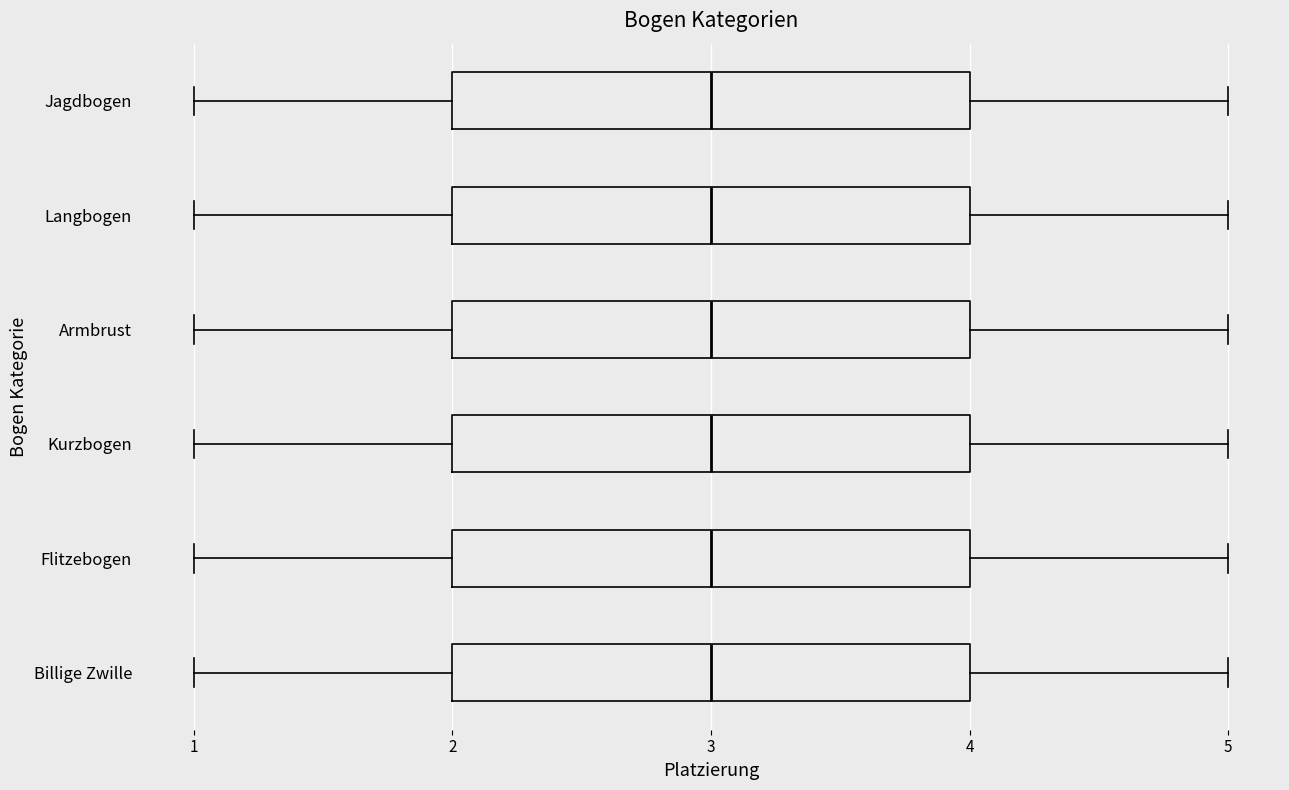

Reading bottom to top, read every box against the x-axis: the position of its median line, the range the box covers, and the ends of its whiskers. The values are not printed on the chart, so give them approximately, as read against the axis.

Billige Zwille: median 3, box 2 to 4, whiskers 1 to 5
Flitzebogen: median 3, box 2 to 4, whiskers 1 to 5
Kurzbogen: median 3, box 2 to 4, whiskers 1 to 5
Armbrust: median 3, box 2 to 4, whiskers 1 to 5
Langbogen: median 3, box 2 to 4, whiskers 1 to 5
Jagdbogen: median 3, box 2 to 4, whiskers 1 to 5